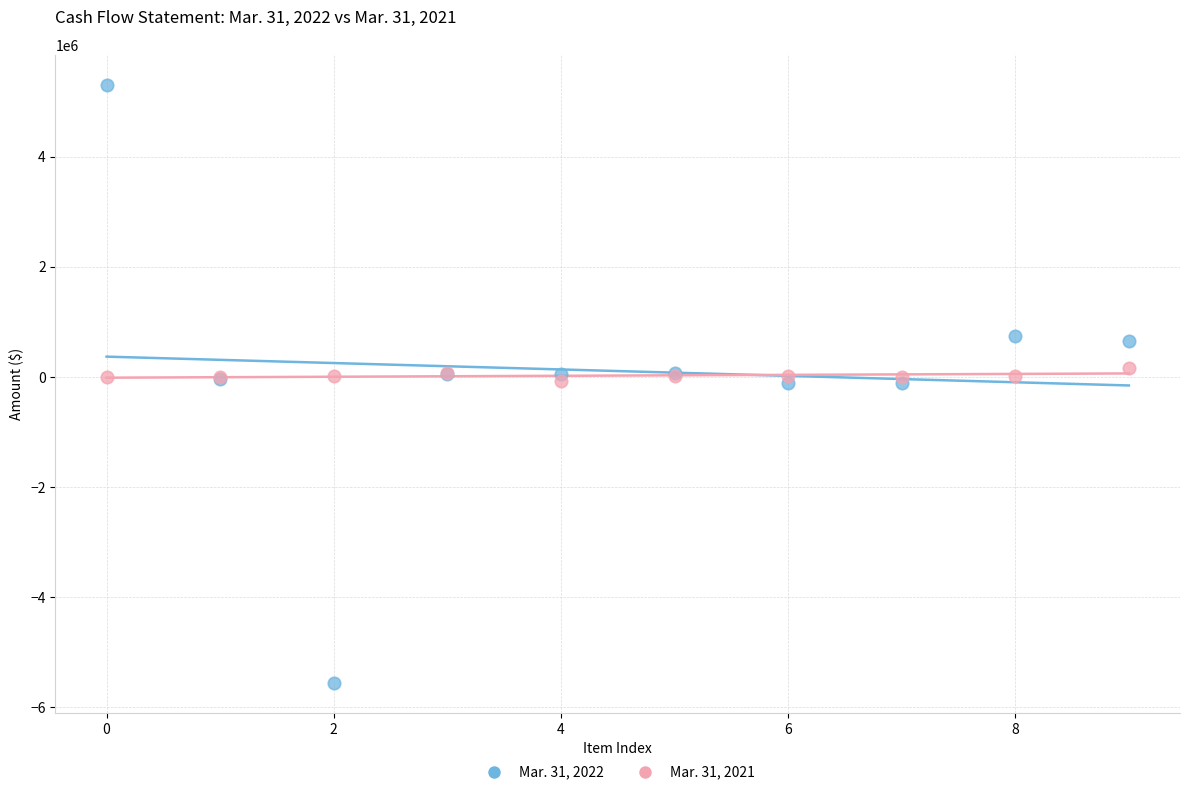

Which series reaches the maximum Y coordinate?

Mar. 31, 2022